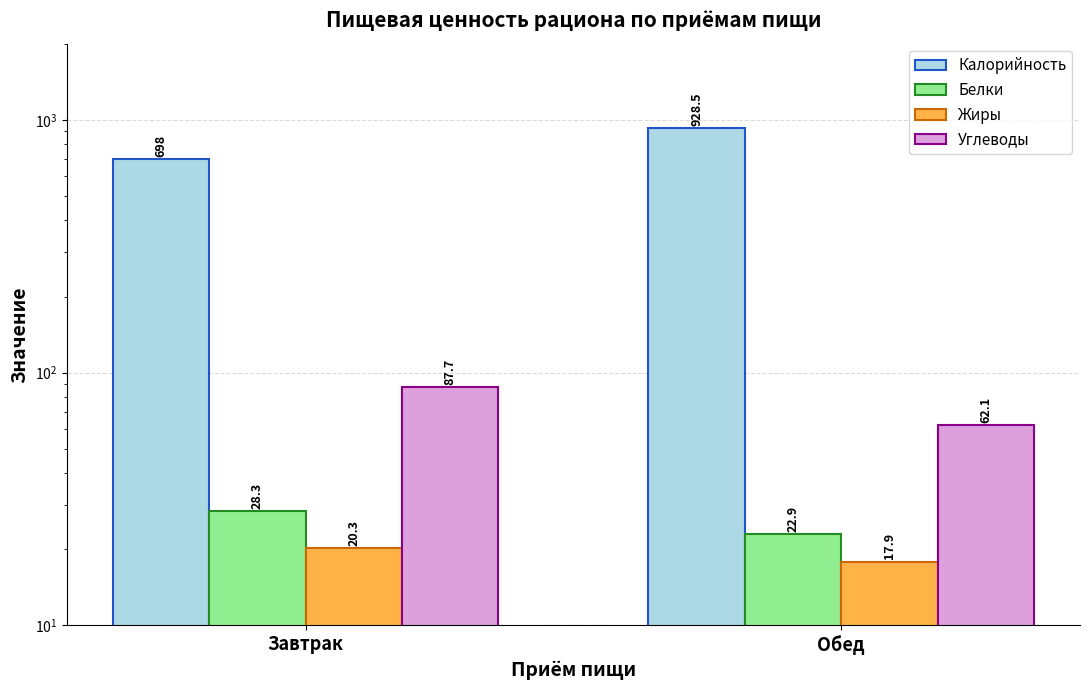

How many bars are there in each group?

4